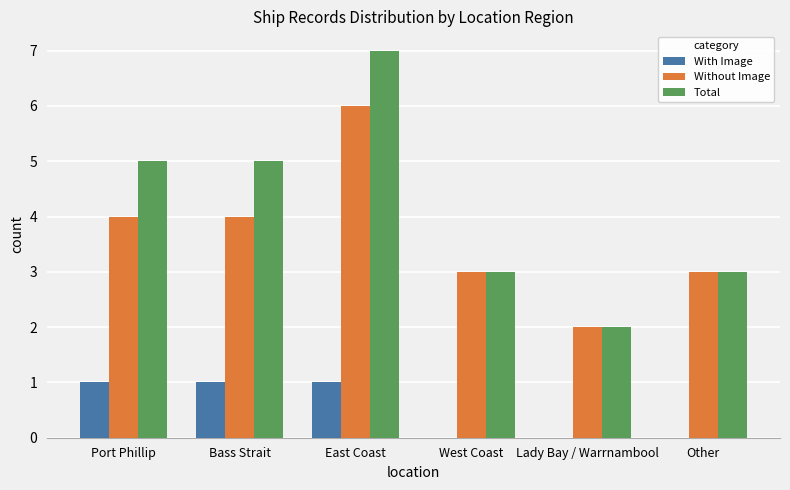

Reading left to right, transcribe all the data shown in this chart.

With Image: Port Phillip=1	Bass Strait=1	East Coast=1	West Coast=0	Lady Bay / Warrnambool=0	Other=0
Without Image: Port Phillip=4	Bass Strait=4	East Coast=6	West Coast=3	Lady Bay / Warrnambool=2	Other=3
Total: Port Phillip=5	Bass Strait=5	East Coast=7	West Coast=3	Lady Bay / Warrnambool=2	Other=3